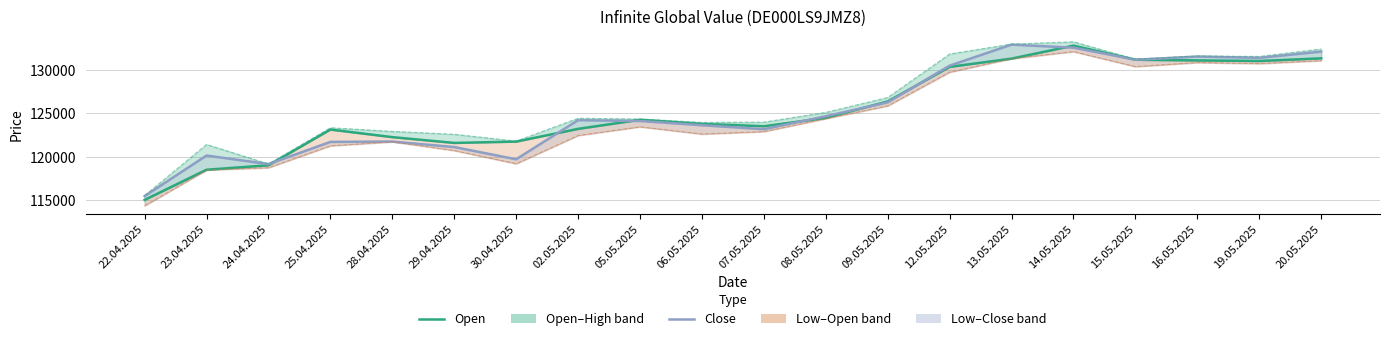

The value of High at 07.05.2025 is 123959. True or false?

True